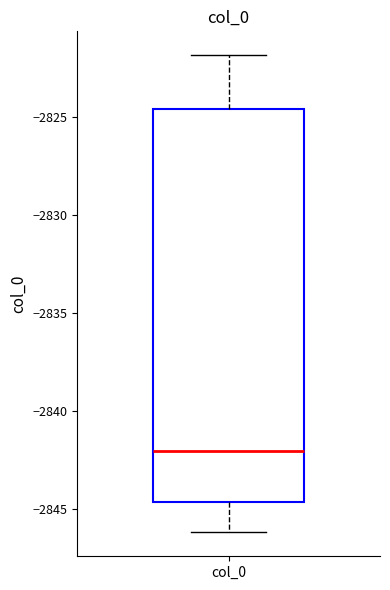

Where does the lower whisker of the box for col_0 end on the y-axis? The values are not printed on the chart, so give them approximately, as read against the axis.

-2846.0